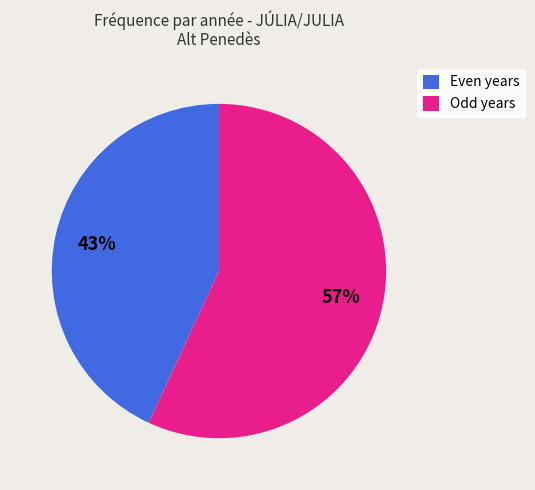

What percentage is the Odd years slice, to the nearest percent?

57%